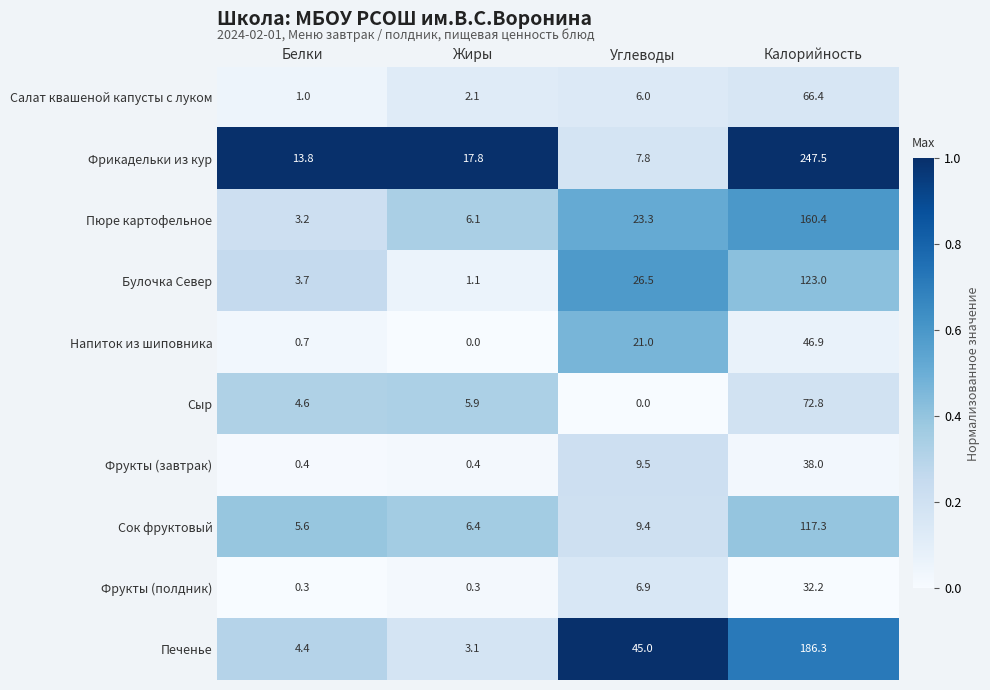

At which label does Фрукты (полдник) first exceed 6?

Углеводы